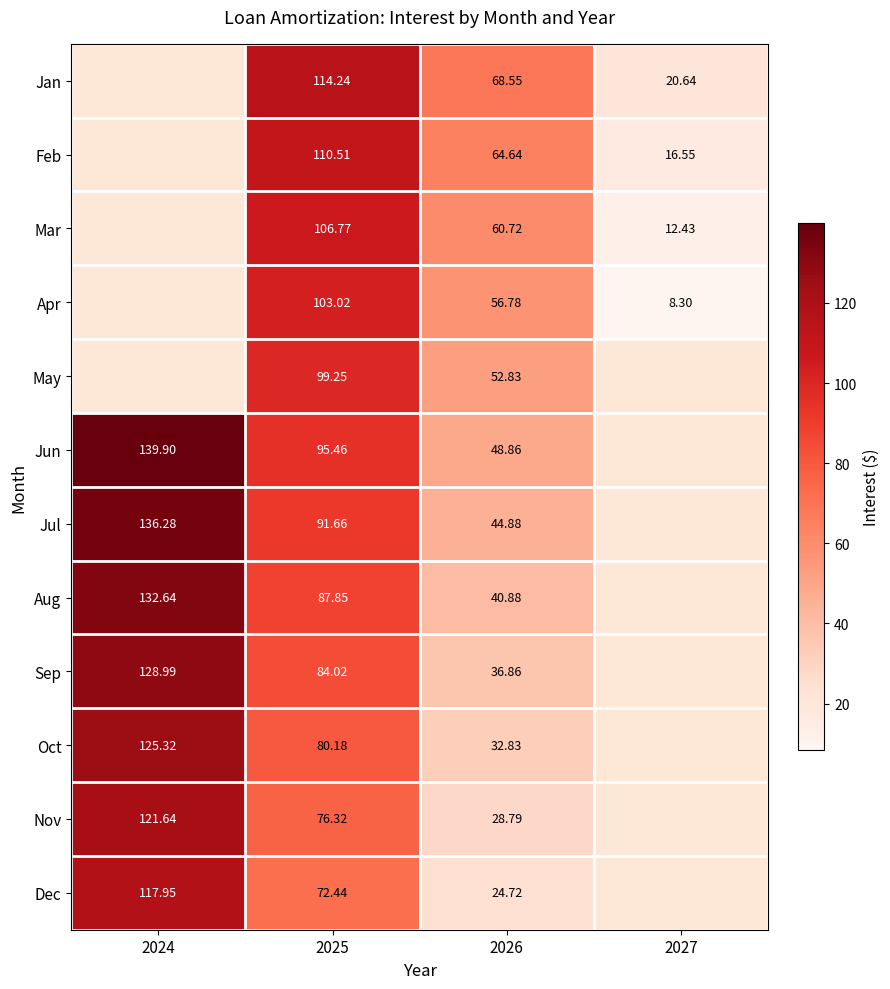

Rank the series at 2025 from highest to lowest value.

Jan, Feb, Mar, Apr, May, Jun, Jul, Aug, Sep, Oct, Nov, Dec